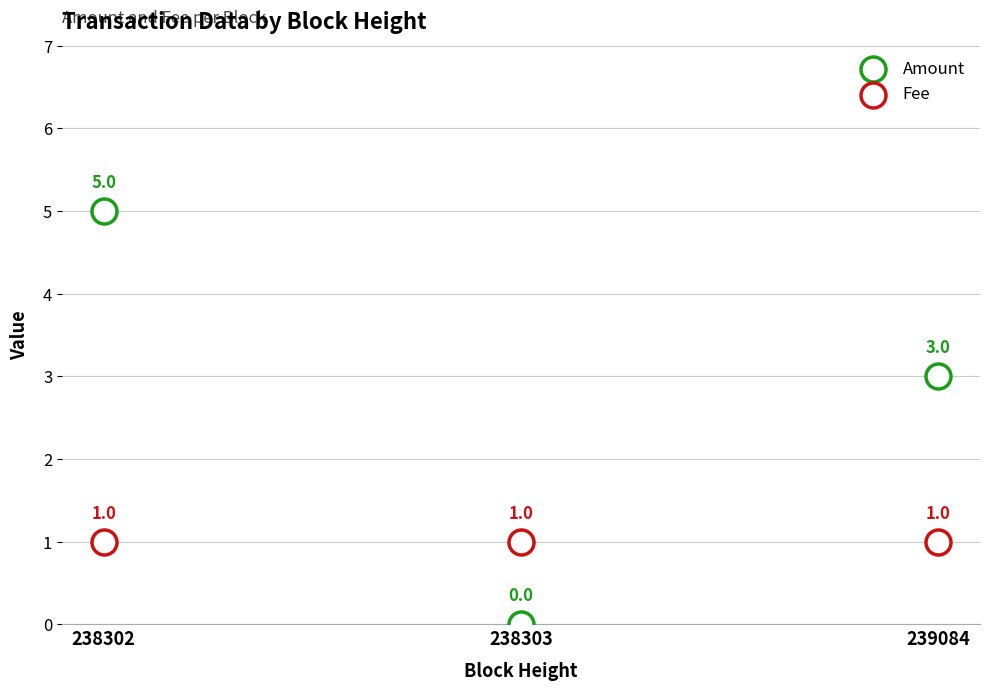

Count the number of points in this scatter plot.

6